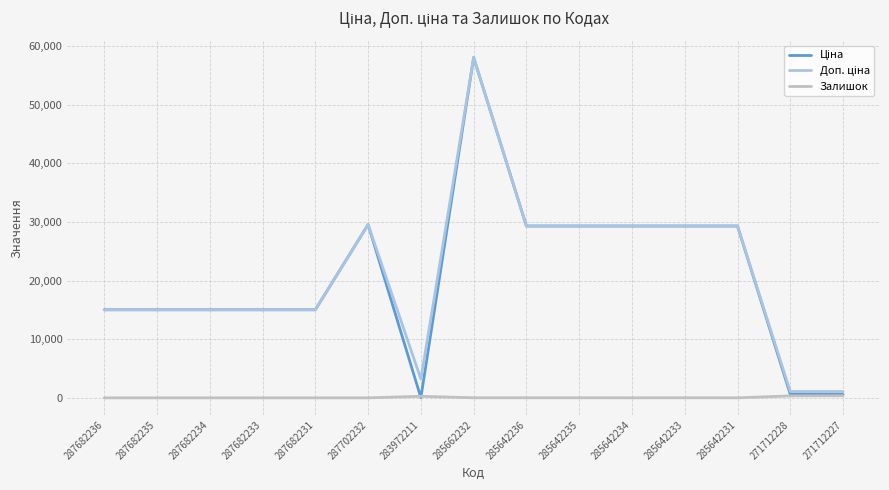

At which category is the sum across all series the highest?

285662232